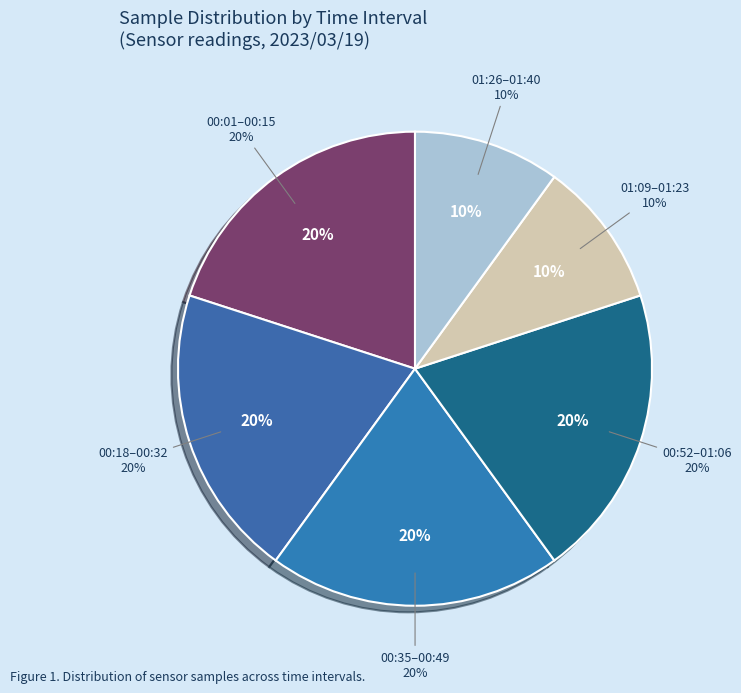

What percentage do 00:01 and 00:13 together represent?

20.0%